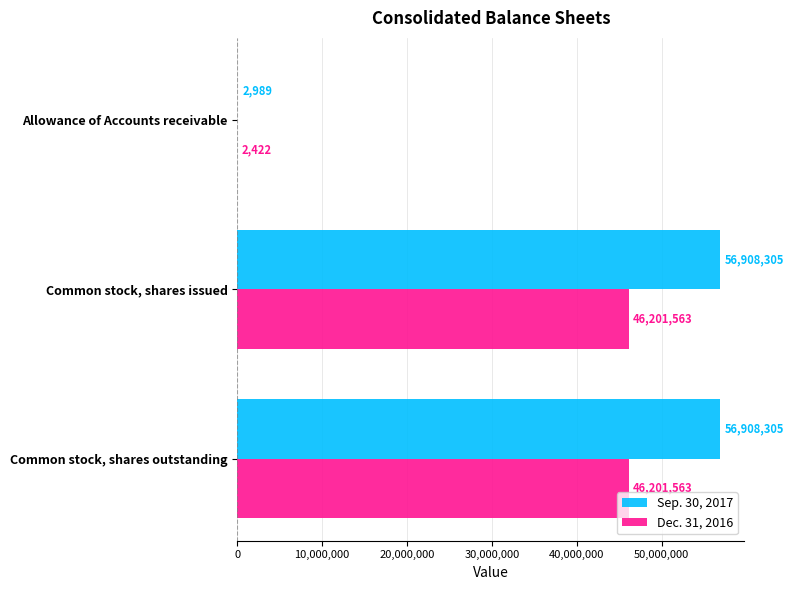

Which series has the largest total across all categories?

Sep. 30, 2017